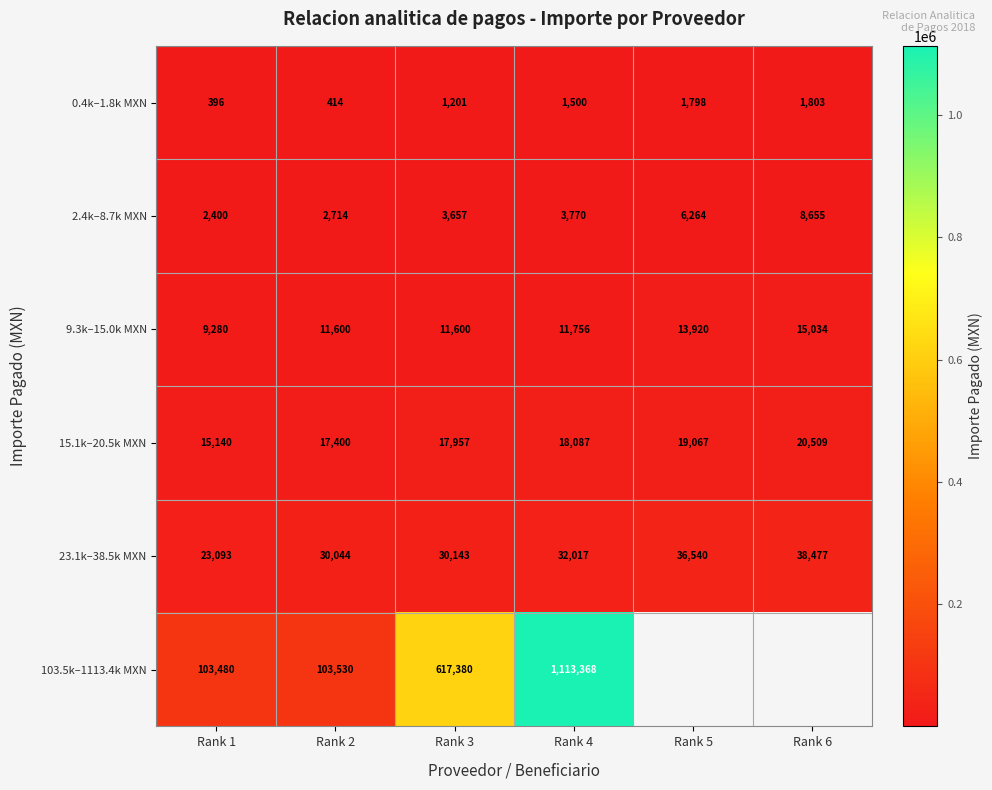

At which label is 0.4k–1.8k MXN closest to 1099?

Rank 3